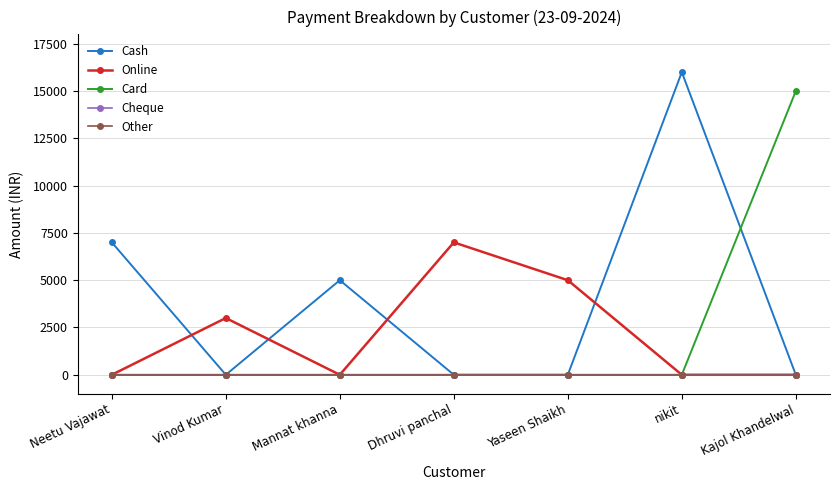

List the labels in order of Other value, smallest first.

Neetu Vajawat, Vinod Kumar, Mannat khanna, Dhruvi panchal, Yaseen Shaikh, nikit, Kajol Khandelwal